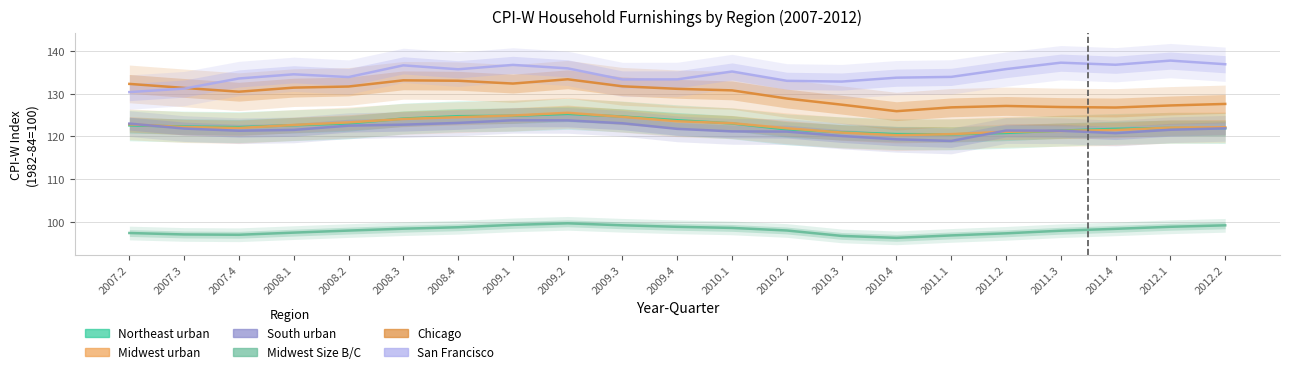

Is the value of Midwest Size B/C at 2011.1 greater than the value of Midwest urban at 2008.4?

No